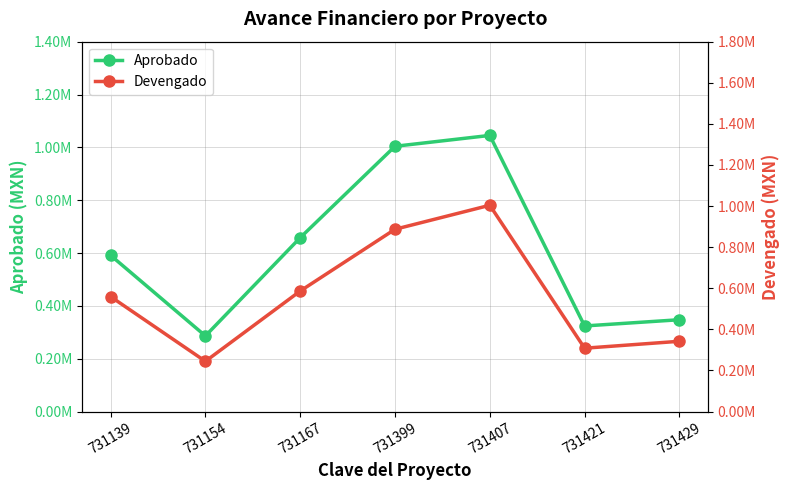

In Aprobado, how many points are higher than both neighbors (excluding endpoints)?

1